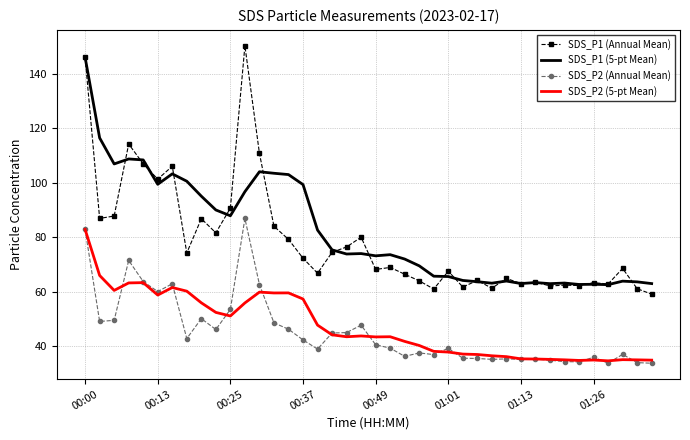

True or false: SDS_P2 (5-pt Mean) and SDS_P1 (Annual Mean) cross at least once.

False